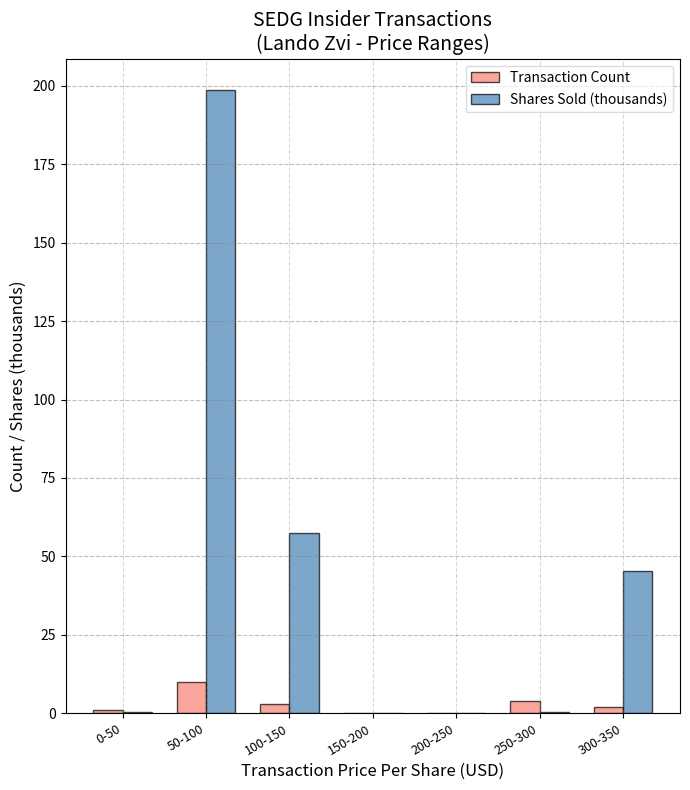

True or false: Shares Sold (thousands) has a value of 57.3 at 100-150.

True